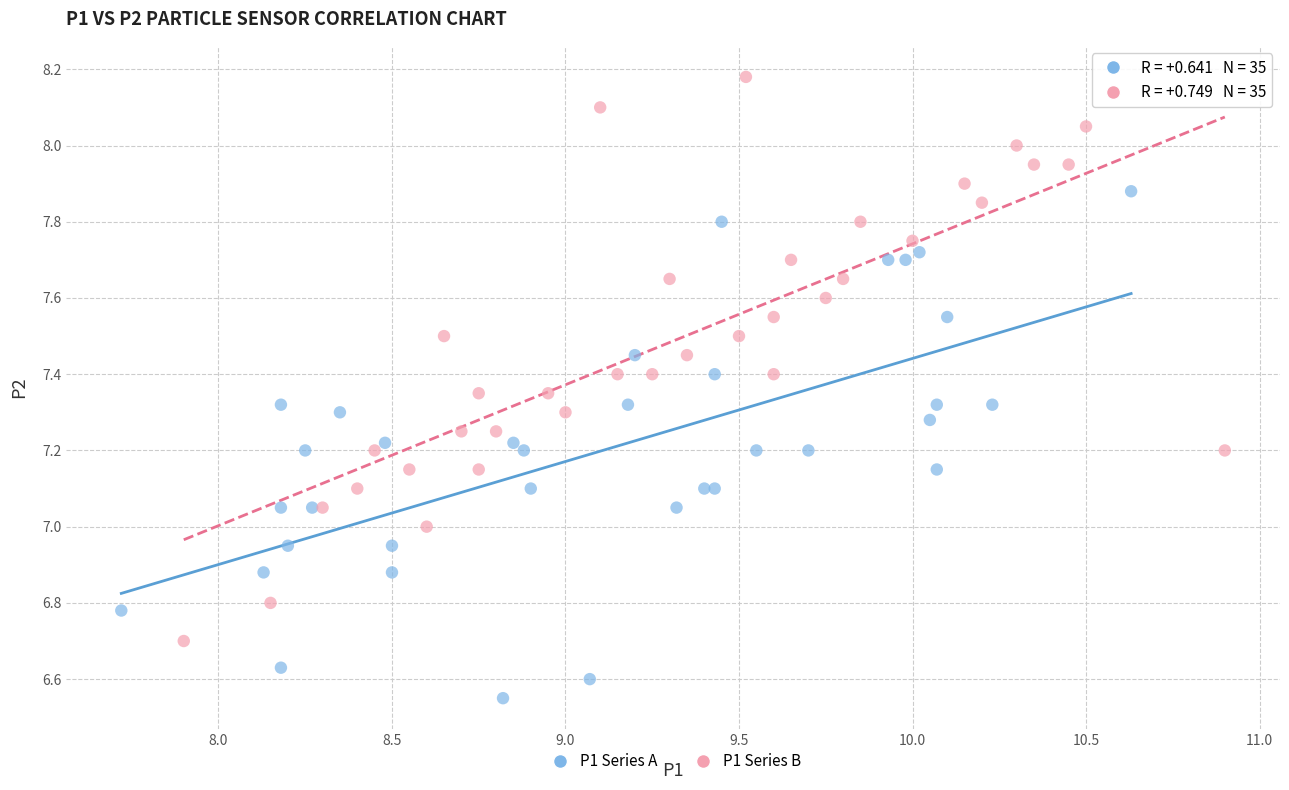

Which series has the largest Y range (max minus min)?

P1 Series B